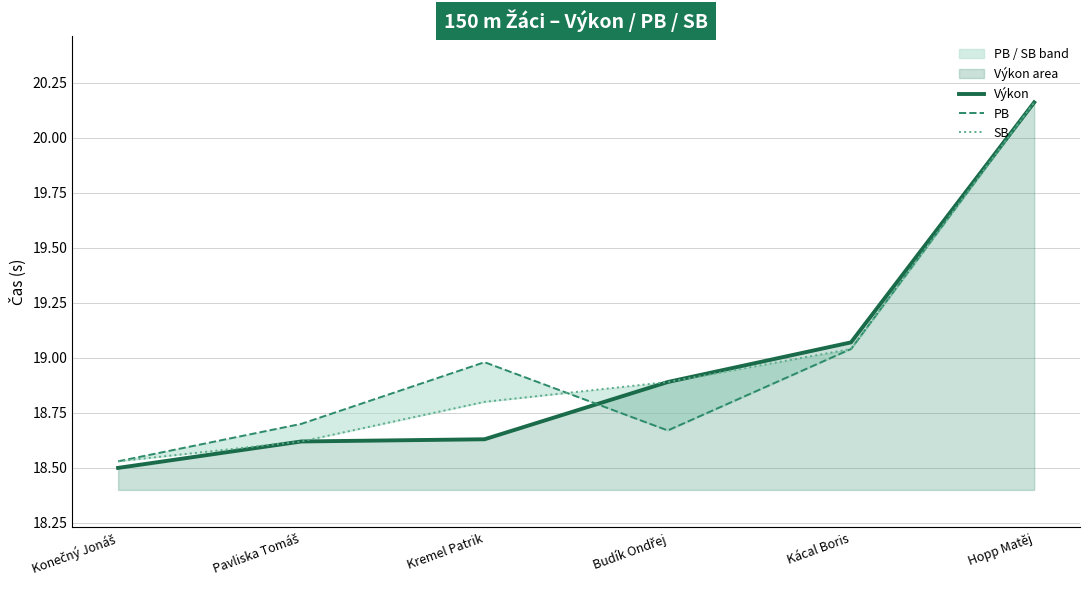

Which series has the largest total across all categories?

PB